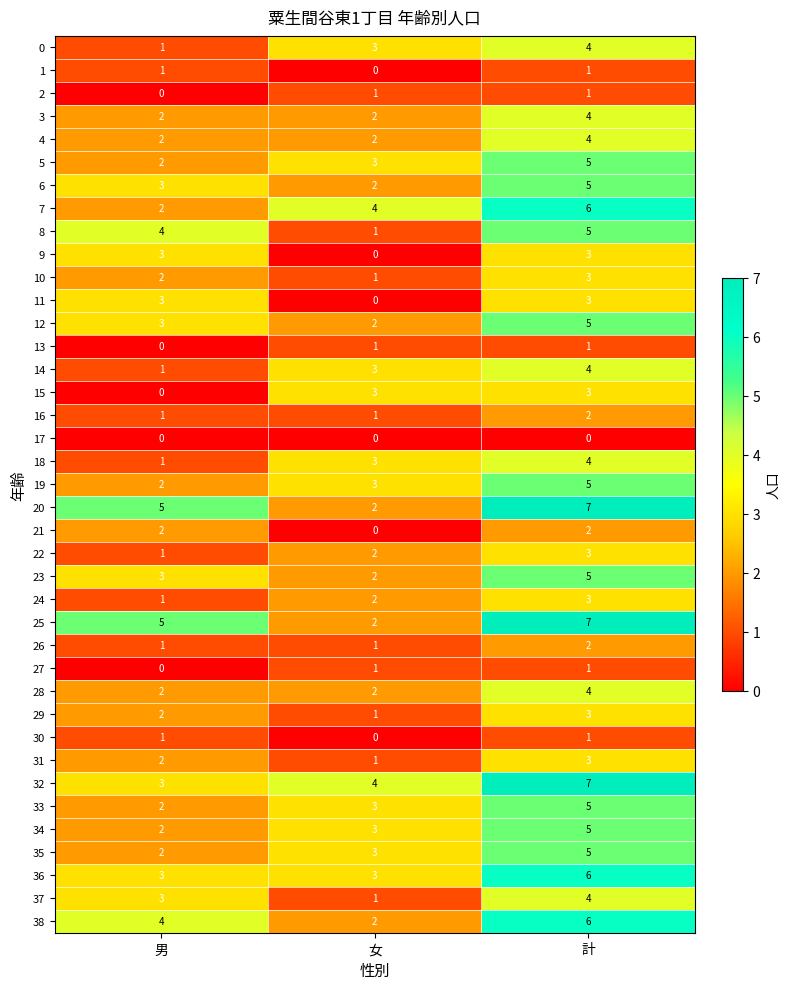

What is the sum of all 29 values?

6